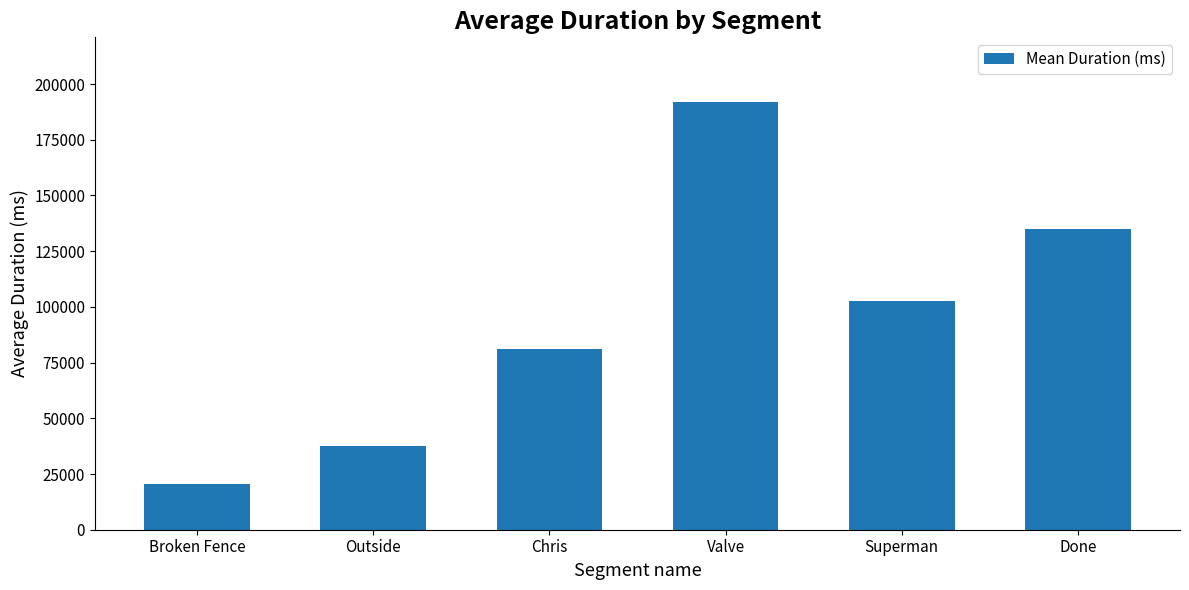

Rank the categories by value from lowest to highest.

Broken Fence, Outside, Chris, Superman, Done, Valve